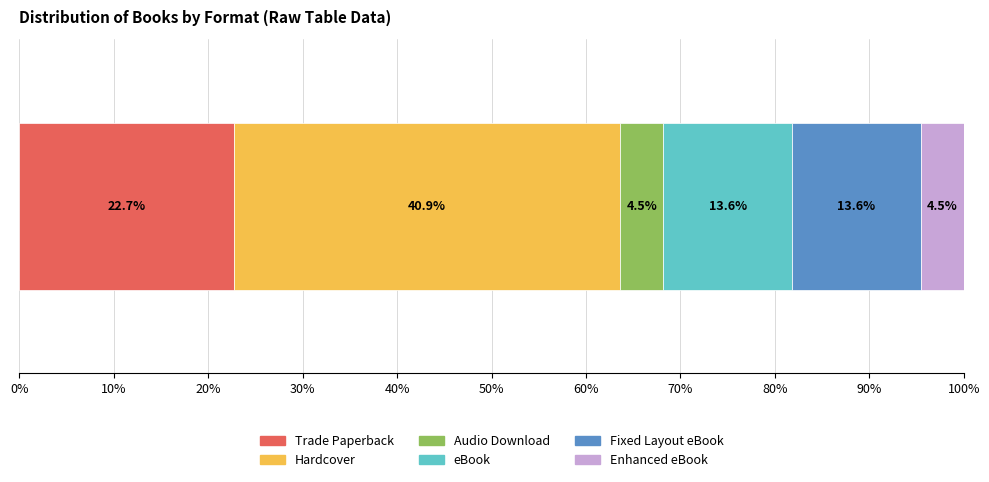

What is the lowest value of the Trade Paperback series?

22.7